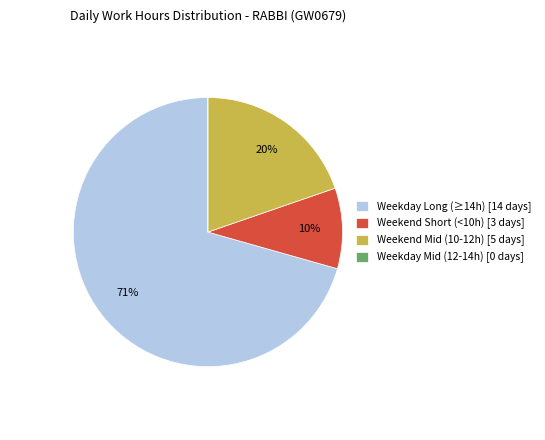

To the nearest percent, what is the difference between the Weekend Short (<10h) [3 days] and Weekend Mid (10-12h) [5 days] slice percentages?

10%